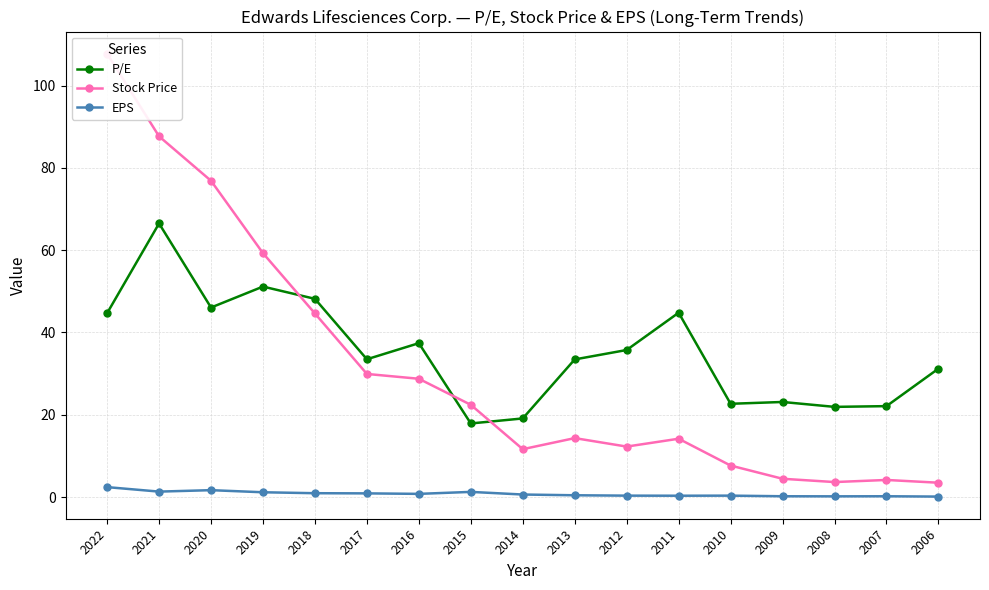

At how many categories does at least one series exceed 94?

1